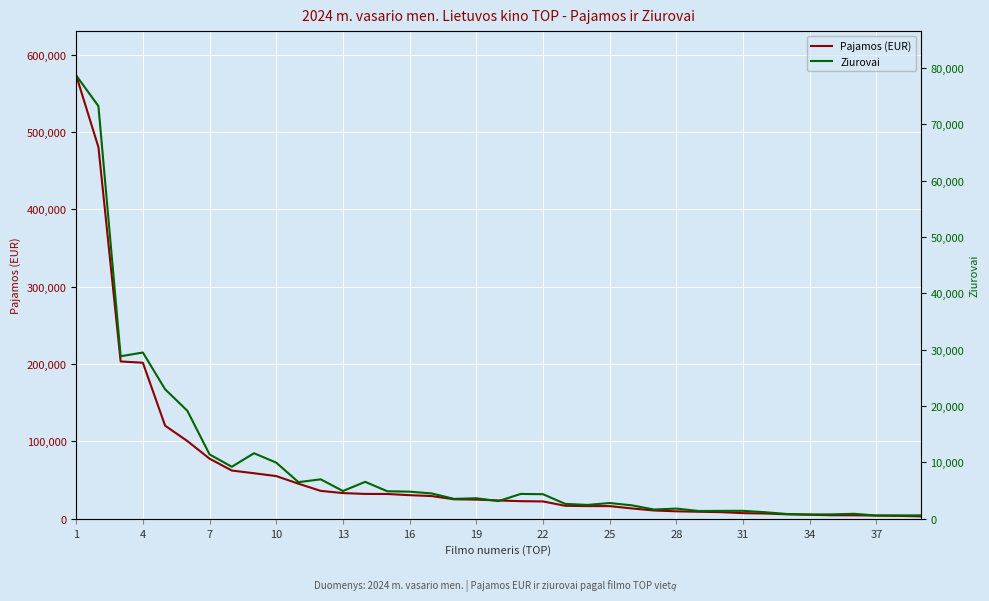

At which category is the sum across all series the highest?

1